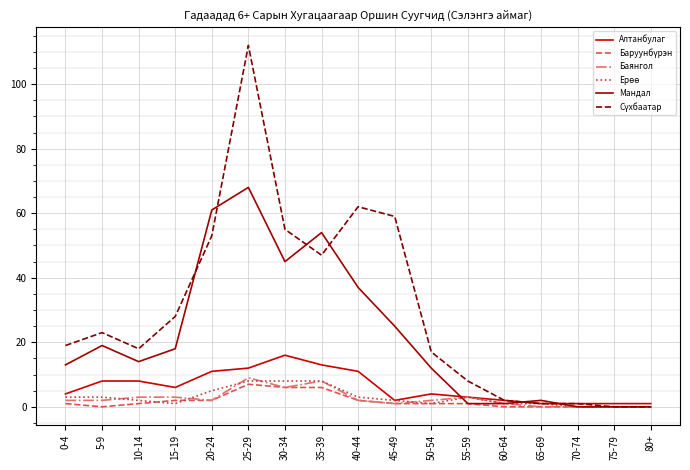

What position from the left is 30-34?

7